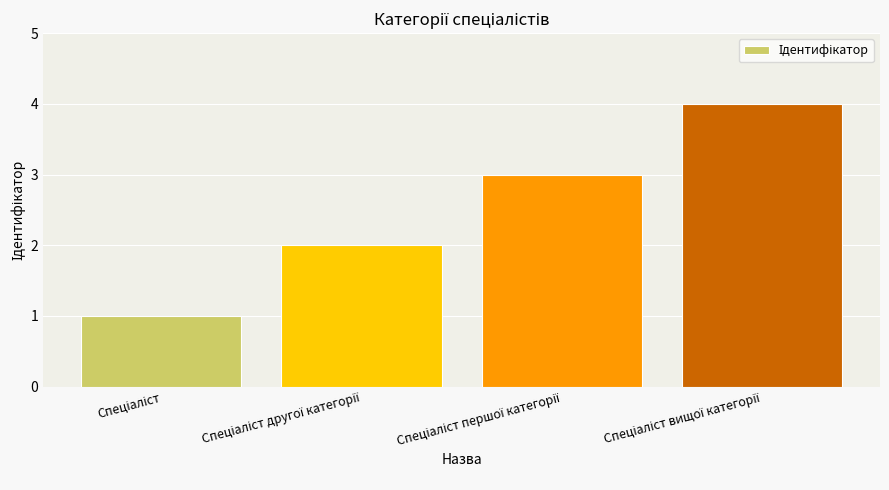

What is the smallest value displayed?

1